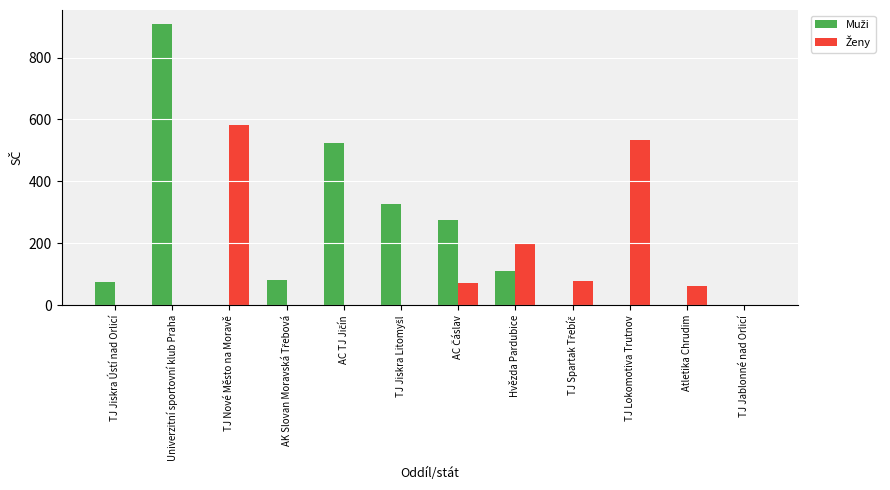

What is the greatest value displayed?

908